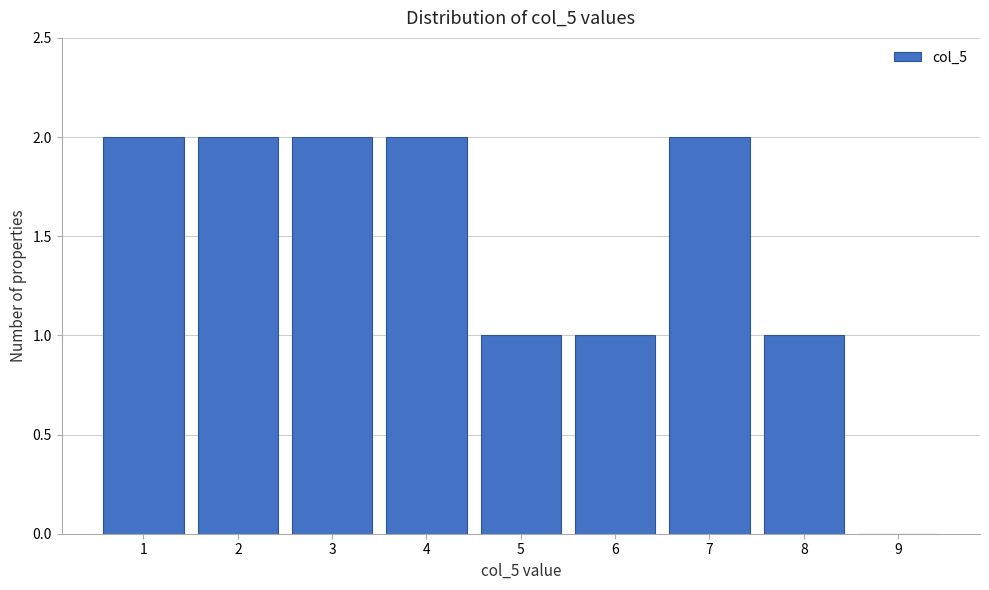

Reading left to right, list every bar in this chart as the range it spans on the x-axis followed by its height. The values are not printed on the chart, so give them approximately, as read against the axis.

0.5 to 1.5: 2
1.5 to 2.5: 2
2.5 to 3.5: 2
3.5 to 4.5: 2
4.5 to 5.5: 1
5.5 to 6.5: 1
6.5 to 7.5: 2
7.5 to 8.5: 1
8.5 to 9.5: 0